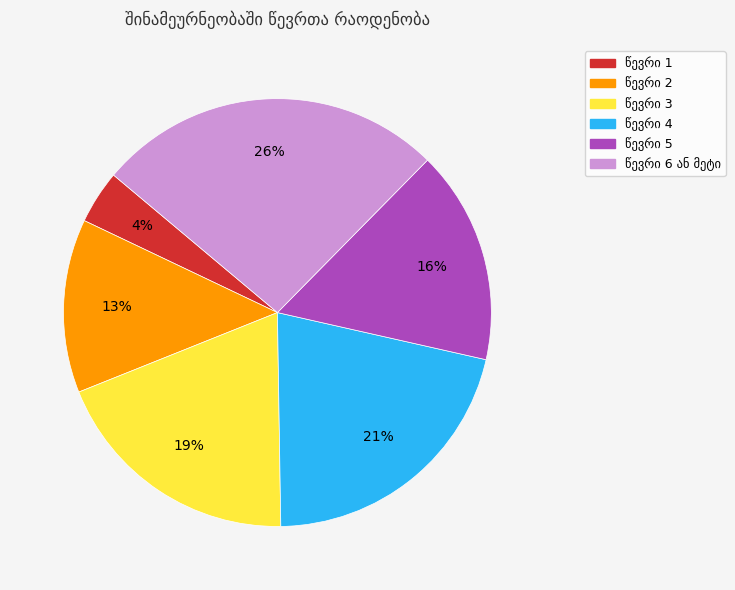

To the nearest percent, what is the difference between the largest and smallest slice percentages?

22%